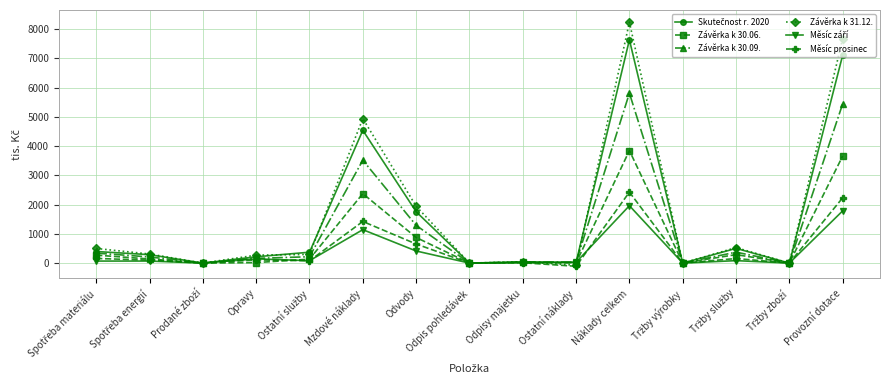

How many data points in Měsíc prosinec are less than 100?

7